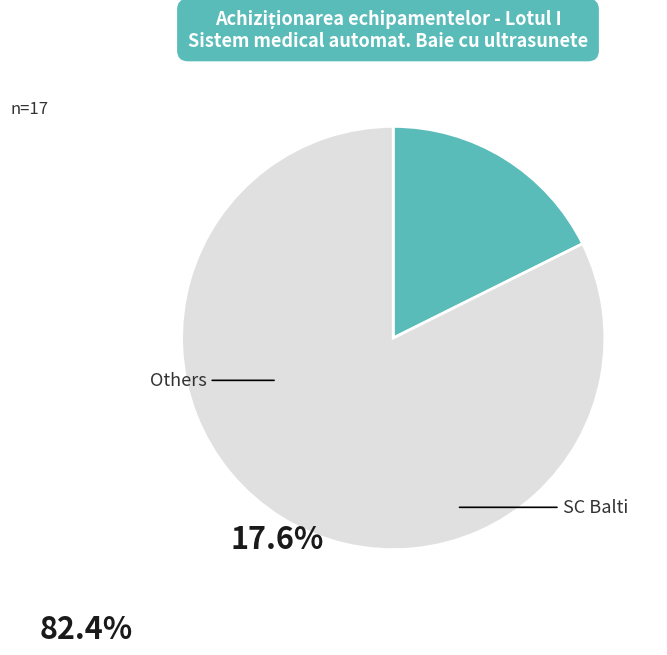

Is there a majority slice in this chart?

Yes